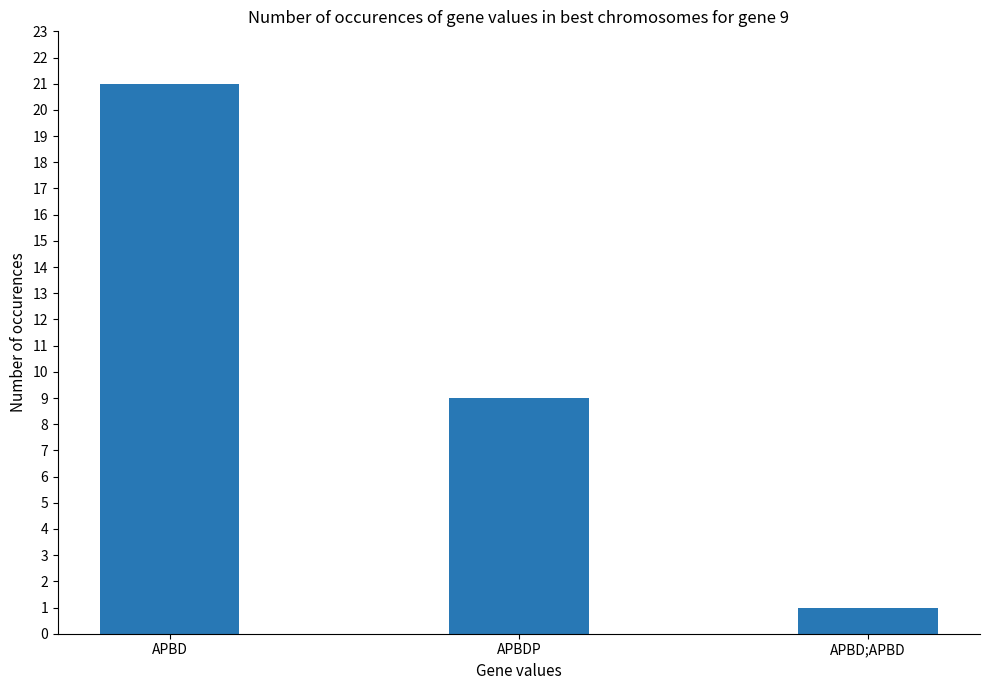

True or false: the data shows 9 at APBDP.

True